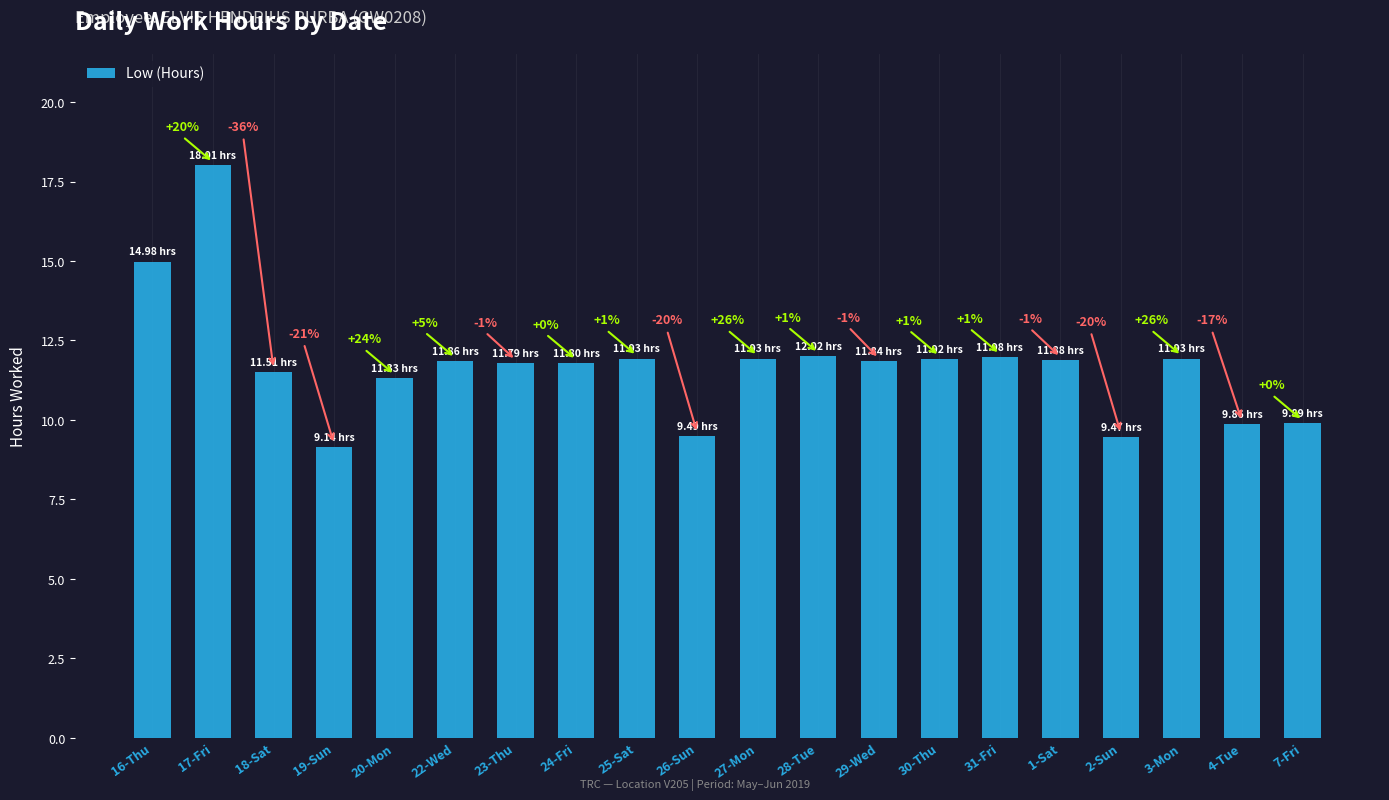

What is the greatest value displayed?

18.0